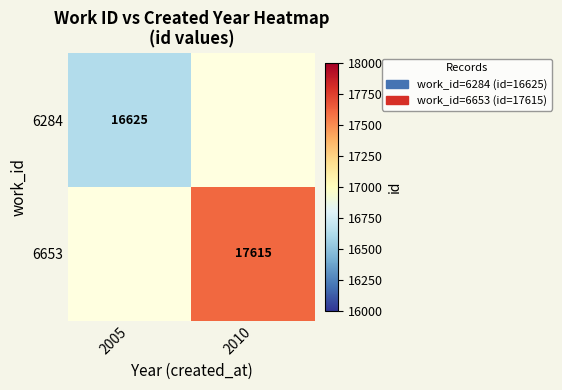

At how many categories does at least one series exceed 17227?

1